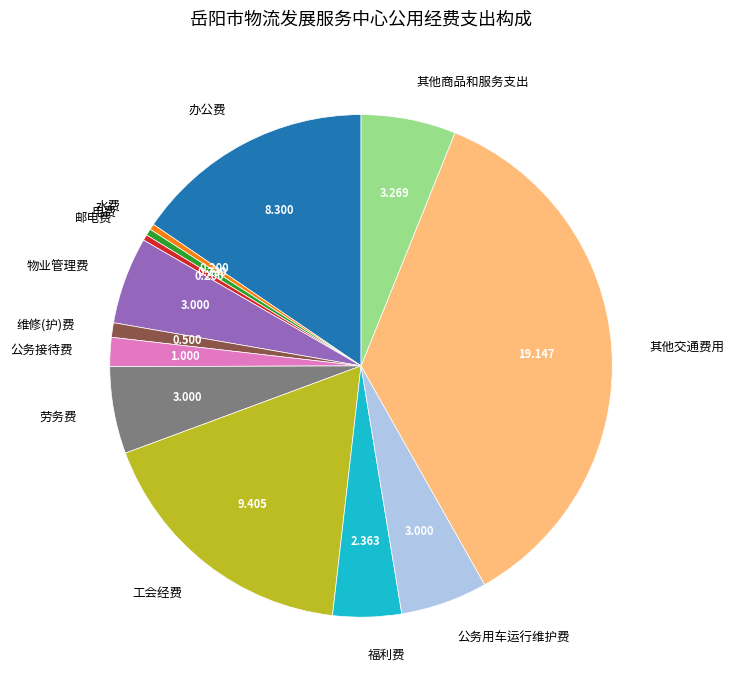

Is the sum of 福利费 and 其他交通费用 greater than half?

No